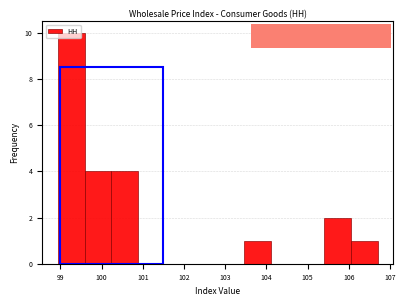

Reading left to right, list every bar in this chart as the range it spans on the x-axis followed by its height. Neither the bar edges nor the heights are printed on the chart, so give them approximately, as read against the axes.

98.9 to 99.6: 10
99.6 to 100.2: 4
100.2 to 100.9: 4
100.9 to 101.5: 0
101.5 to 102.2: 0
102.2 to 102.8: 0
102.8 to 103.5: 0
103.5 to 104.1: 1
104.1 to 104.8: 0
104.8 to 105.4: 0
105.4 to 106.1: 2
106.1 to 106.7: 1